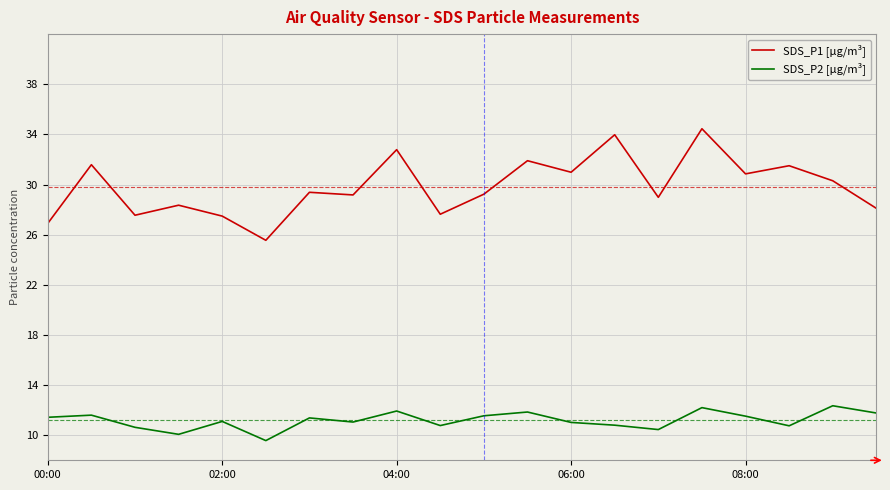

True or false: SDS_P1 [µg/m³] and SDS_P2 [µg/m³] intersect in this chart.

False